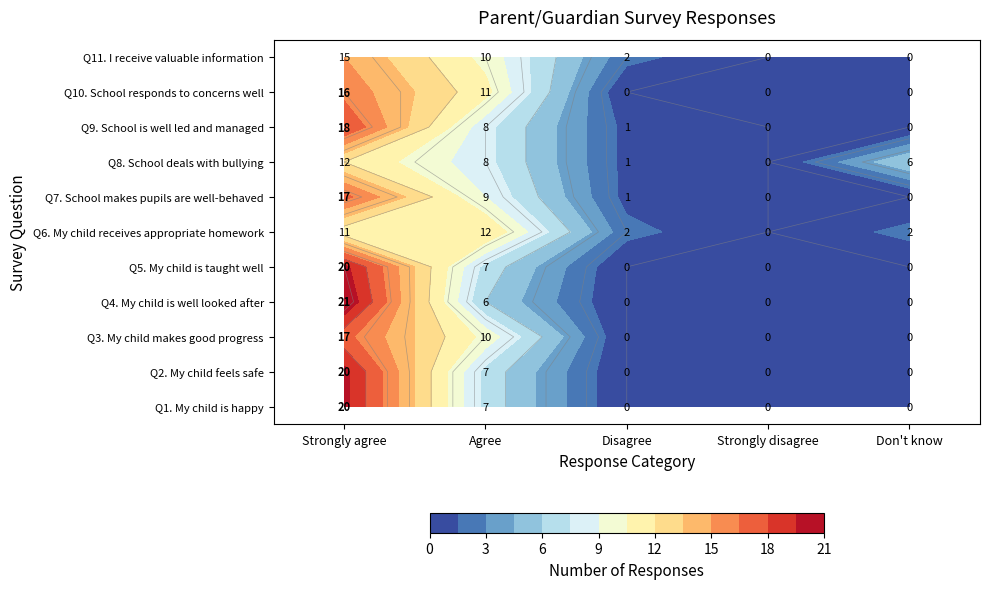

Is it true that Q3 equals 24 at Strongly agree?

False